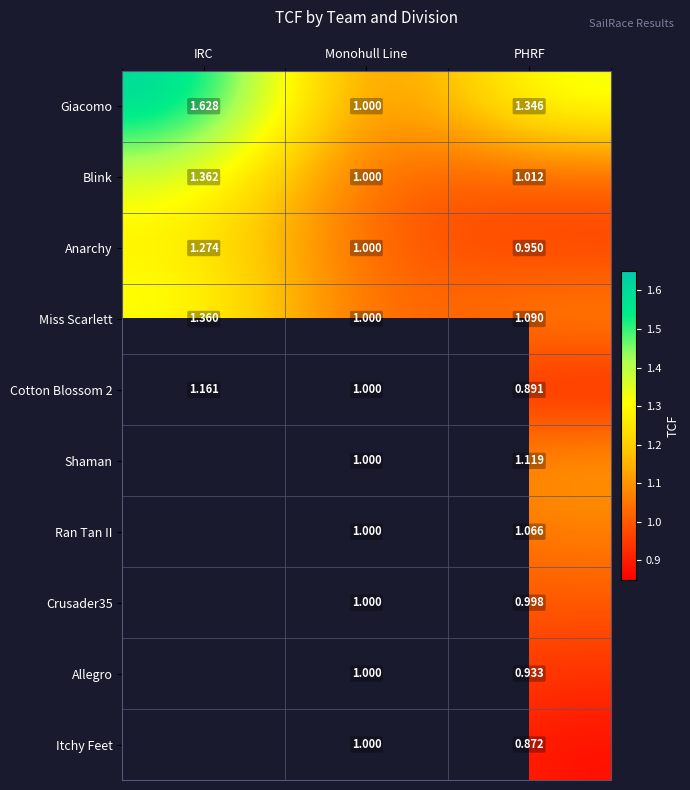

Which series changed the most between Monohull Line and PHRF?

Giacomo